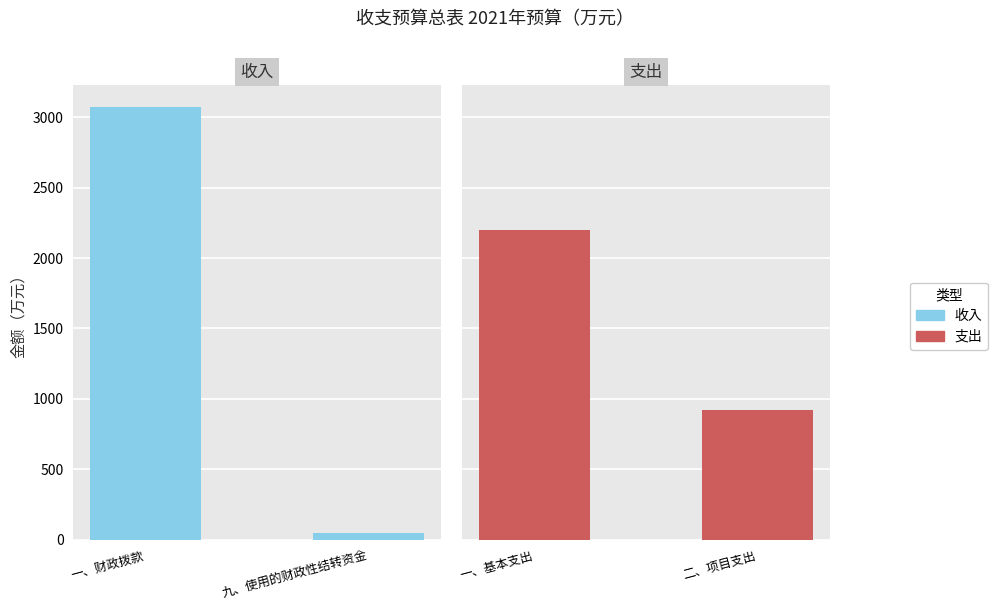

List the labels in order of 收入 value, largest first.

一、财政拨款, 九、使用的财政性结转资金